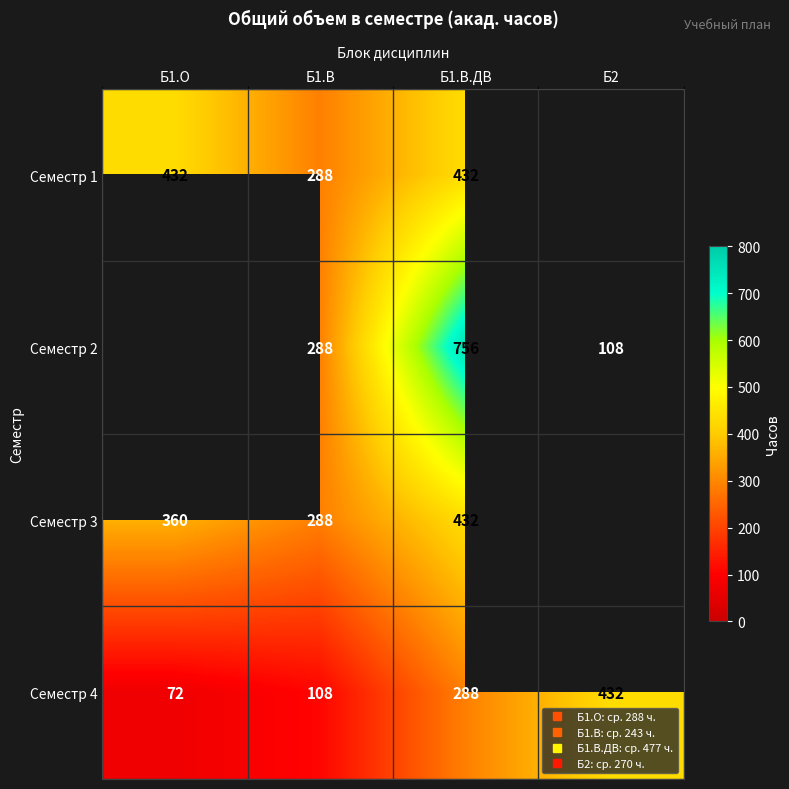

List the labels in order of Семестр 1 value, smallest first.

Б1.В, Б1.О, Б1.В.ДВ, Б2